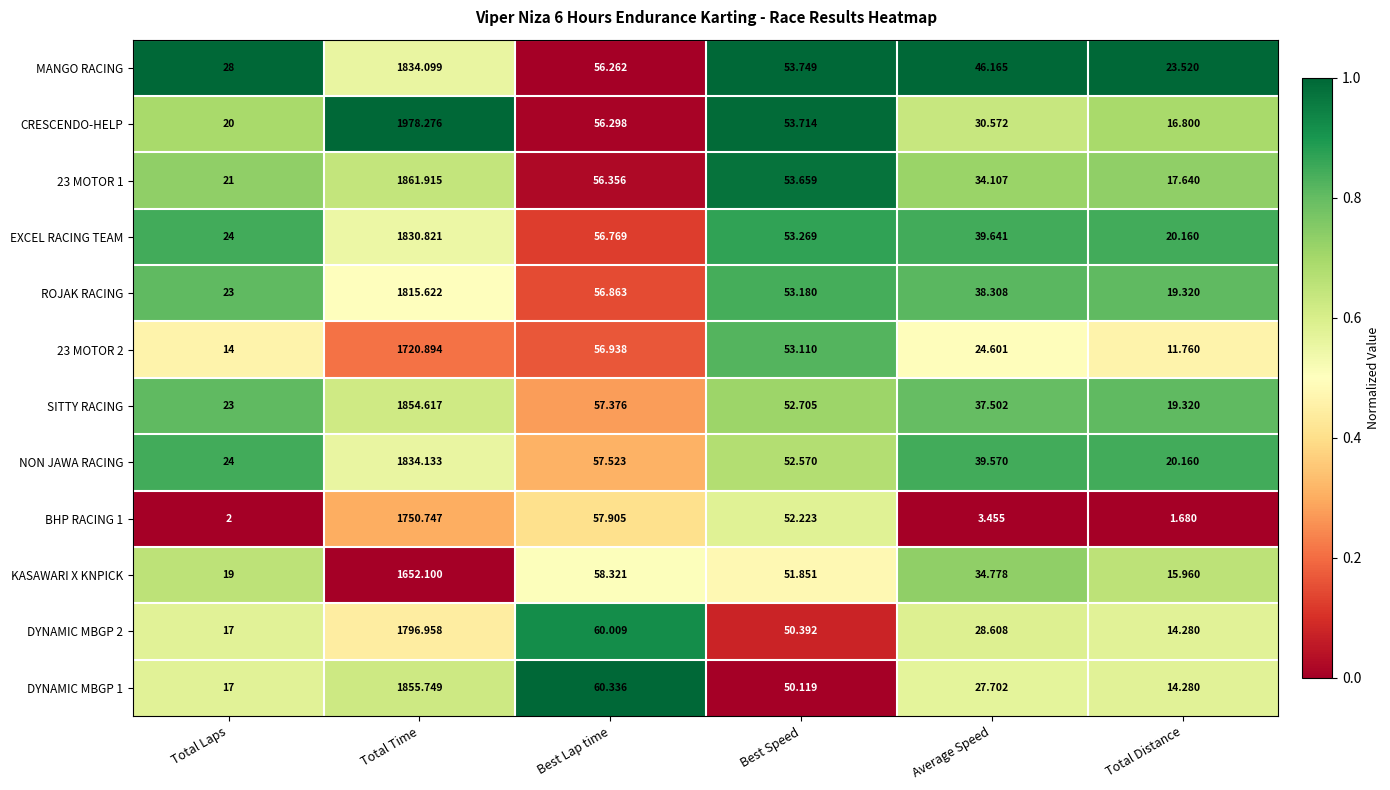

List the labels in order of CRESCENDO-HELP value, smallest first.

Total Distance, Total Laps, Average Speed, Best Speed, Best Lap time, Total Time